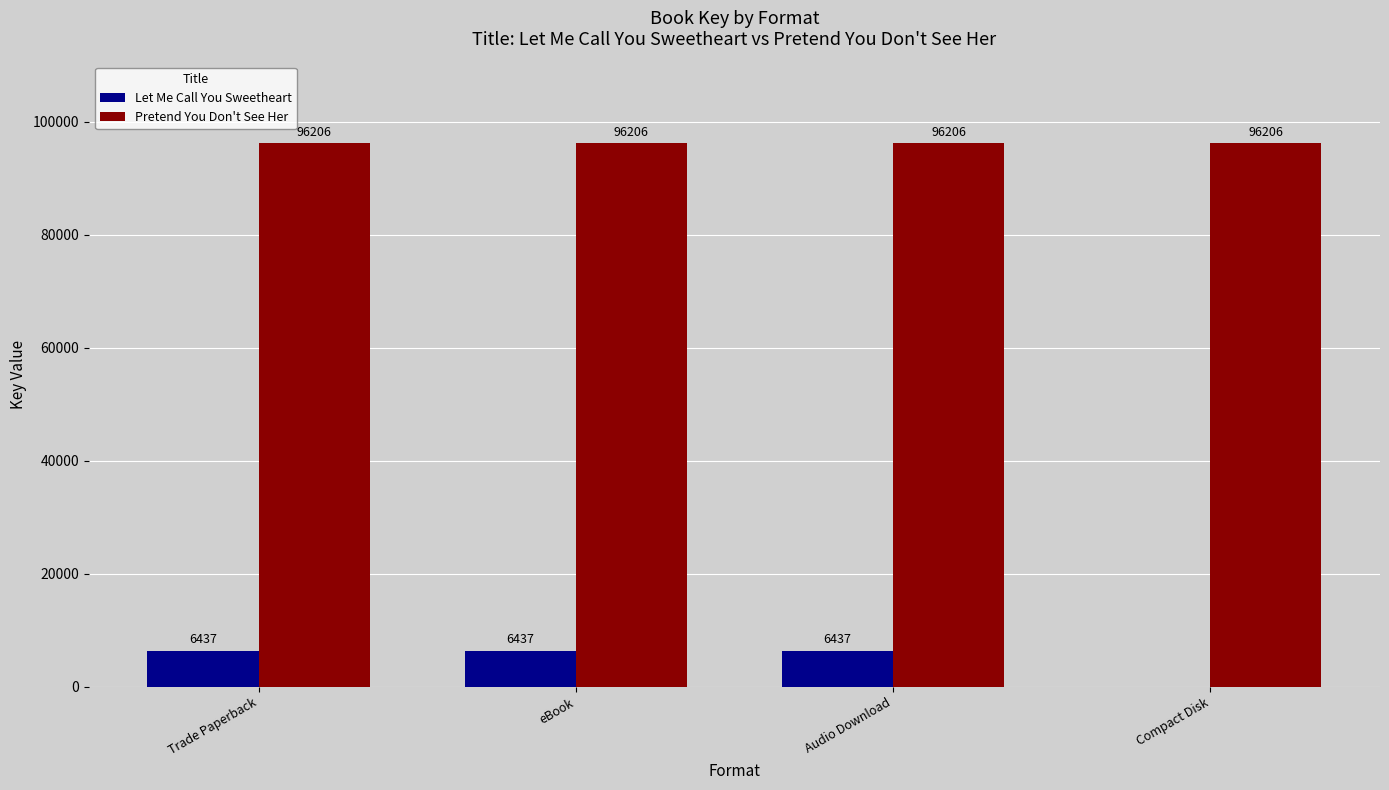

Are the bars grouped side by side (vs. stacked)?

Yes